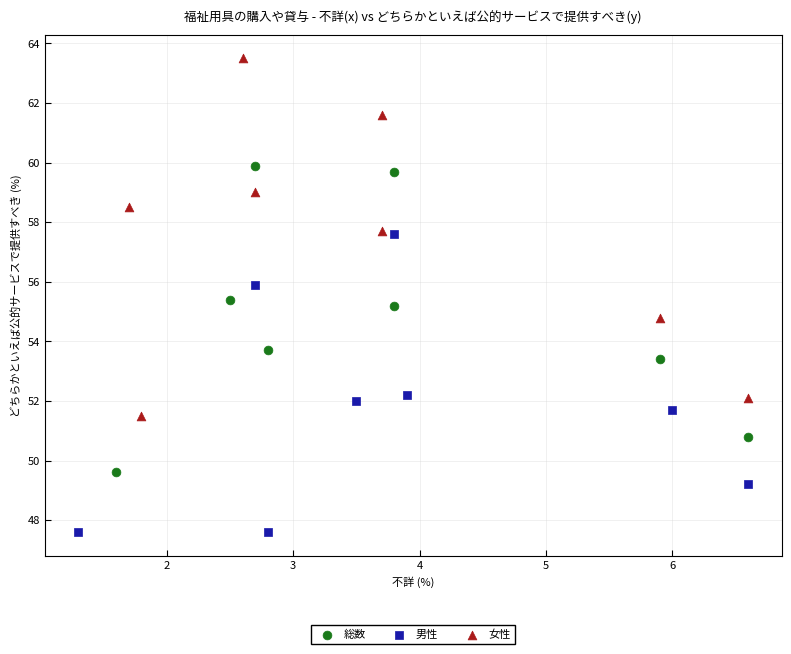

Which series has the largest Y range (max minus min)?

女性